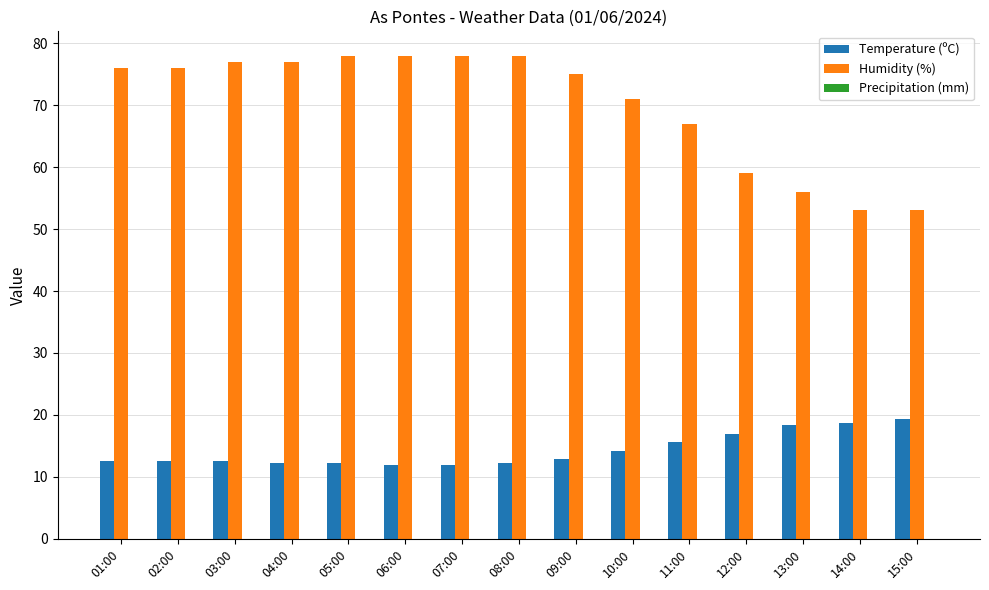

What is the maximum value shown in the chart?

78.0